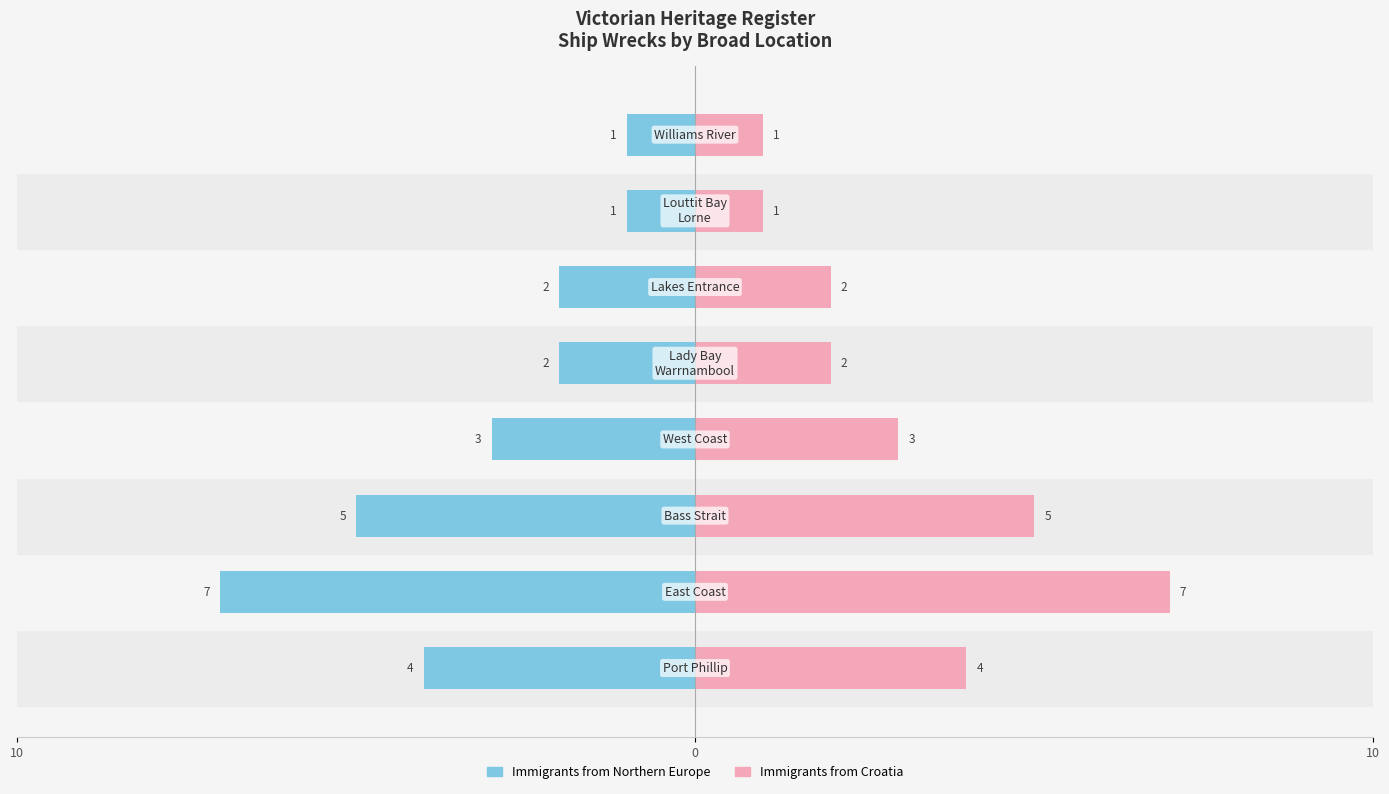

Which series changed the most between 10 and 0?

Immigrants from Northern Europe